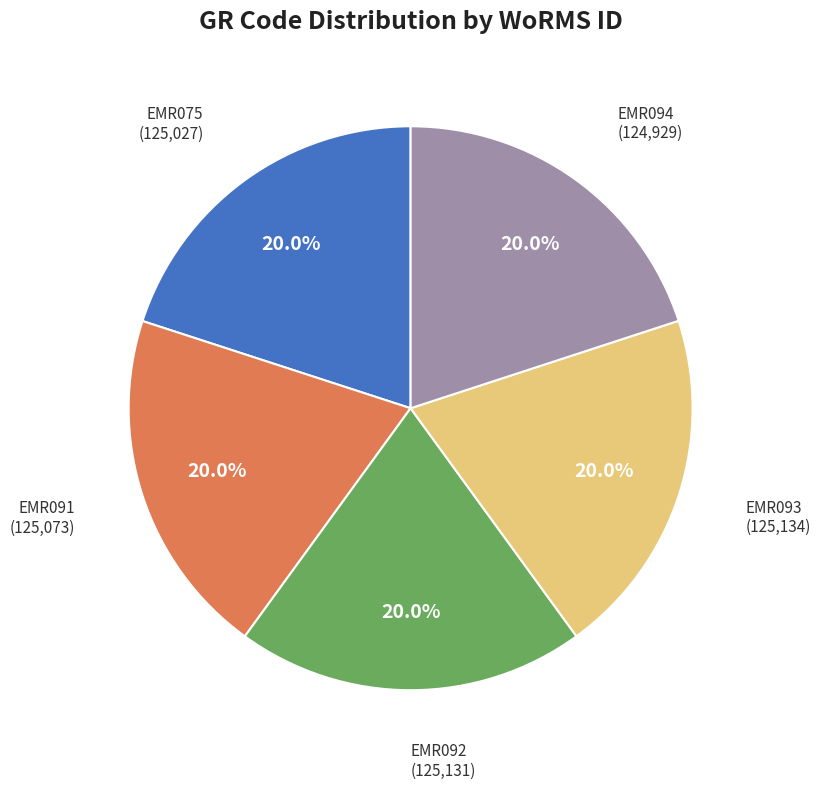

How many slices are in this pie chart?

5